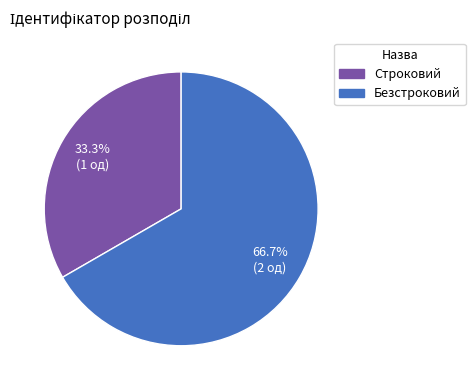

How many segments does this pie chart have?

2